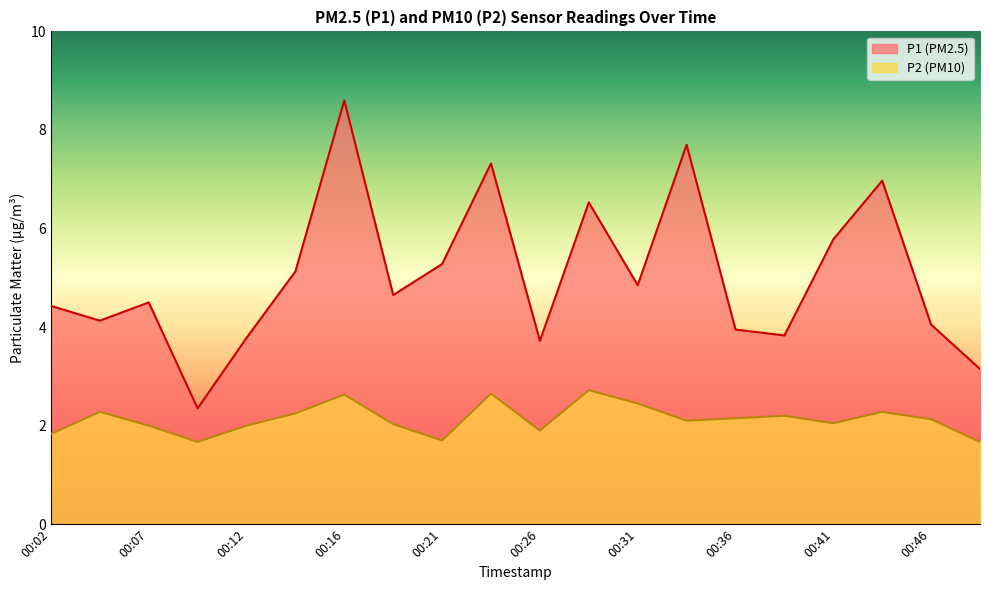

Reading right to left, extract all data points from this chart.

P1: 3.1	4.0	7.0	5.8	3.8	4.0	7.7	4.8	6.5	3.7	7.3	5.3	4.7	8.6	5.1	3.8	2.4	4.5	4.1	4.4
P2: 1.7	2.1	2.3	2.0	2.2	2.1	2.1	2.5	2.7	1.9	2.6	1.7	2.0	2.6	2.2	2.0	1.7	2.0	2.3	1.8